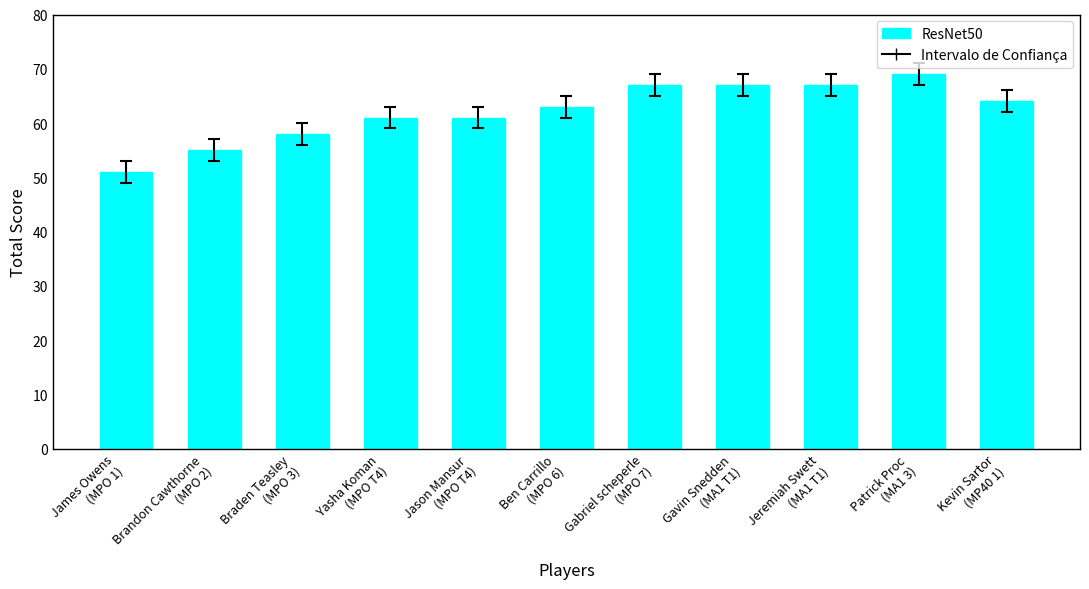

What value does the data have at Brandon Cawthorne
(MPO 2)?

55